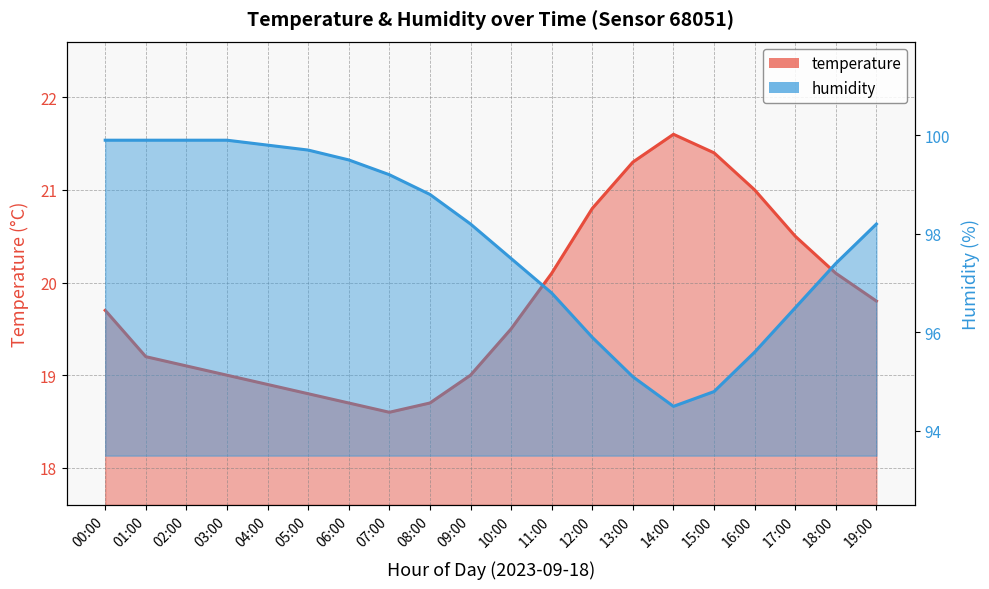

The value of humidity at 02:00 is 99.9. True or false?

True